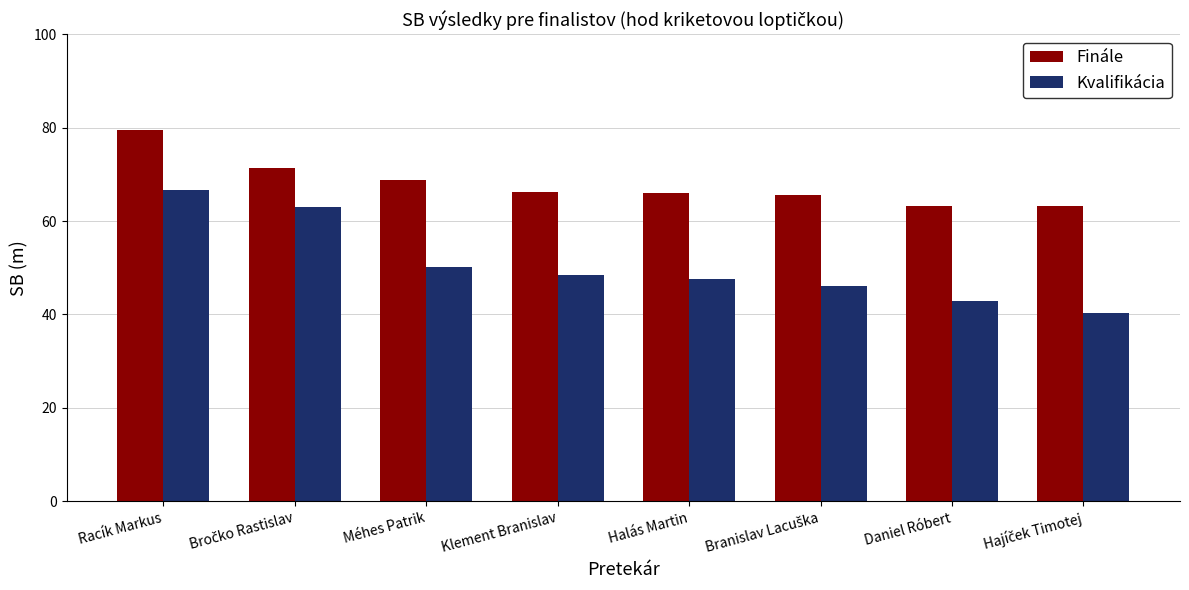

At which category is the sum across all series the highest?

Racík Markus